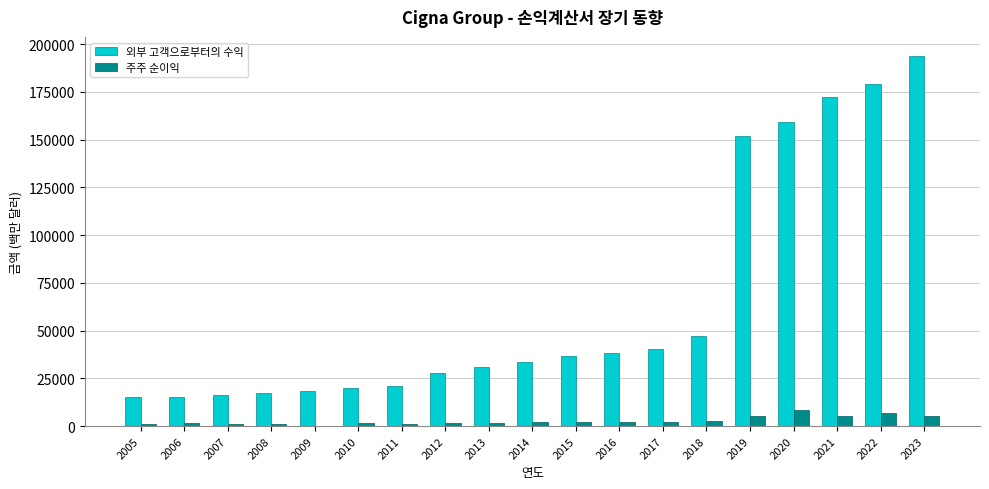

What is the sum of all 외부 고객으로부터의 수익 values?

1236090